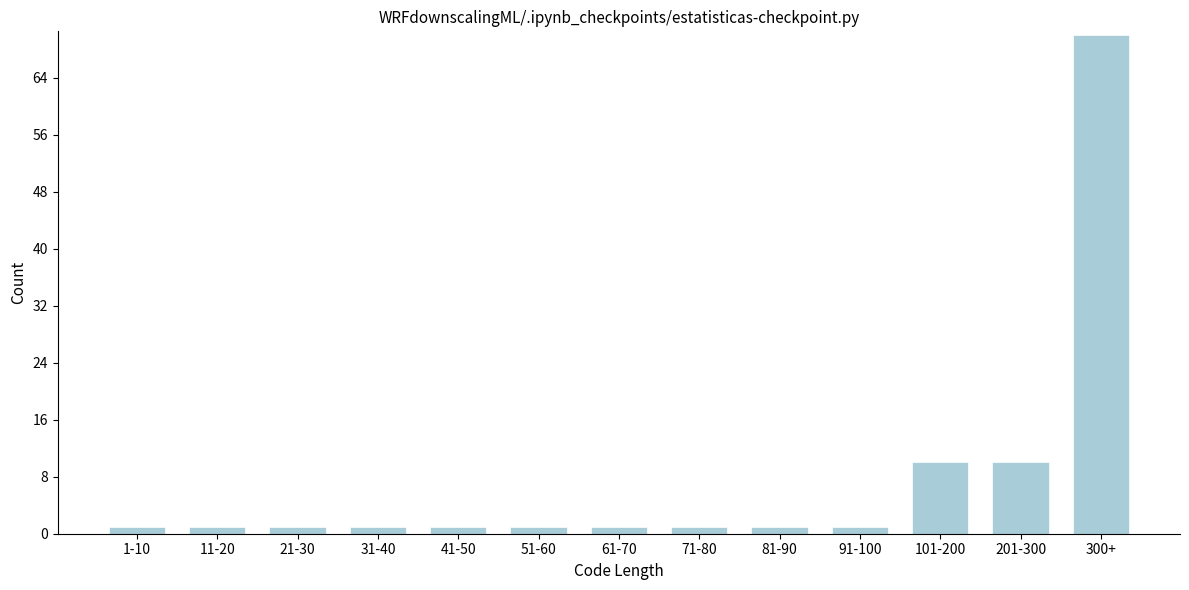

Reading left to right, transcribe all the data shown in this chart.

1	1	1	1	1	1	1	1	1	1	10	10	70